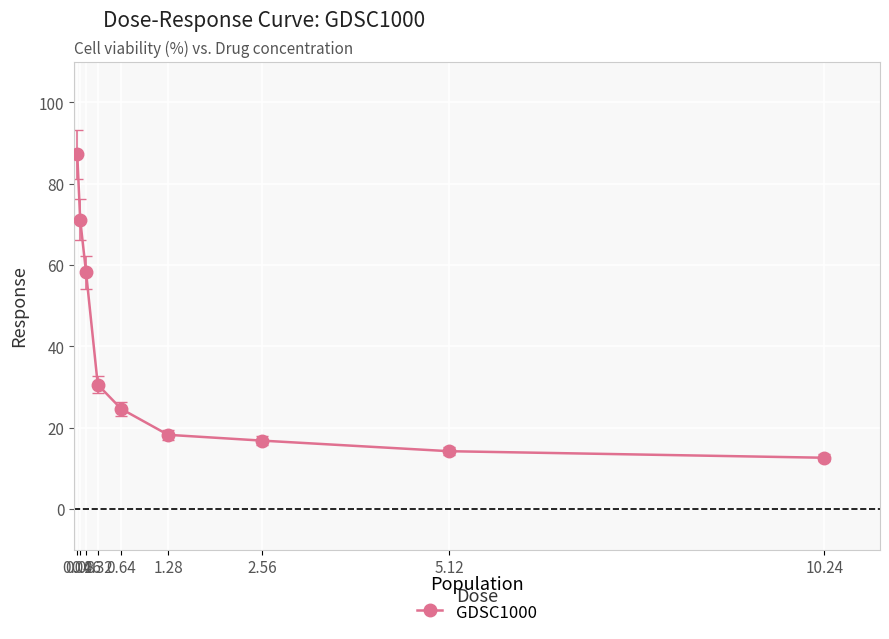

Rank the categories by value from lowest to highest.

10.24, 5.12, 2.56, 1.28, 0.64, 0.32, 0.16, 0.08, 0.04